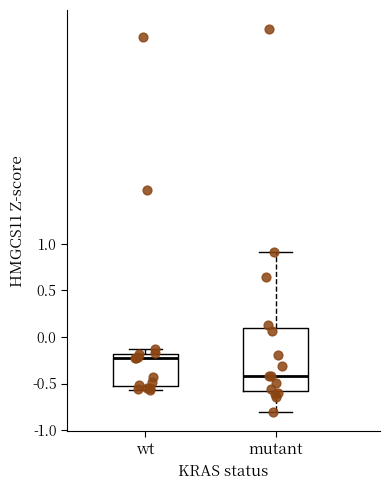

Reading left to right, read every box against the y-axis: the position of its median line, the range the box covers, and the ends of its whiskers. The values are not printed on the chart, so give them approximately, as read against the axis.

wt: median -0.25, box -0.55 to -0.20, whiskers -0.55 (just below the box's lower edge) to -0.15
mutant: median -0.40, box -0.60 to 0.10, whiskers -0.80 to 0.90